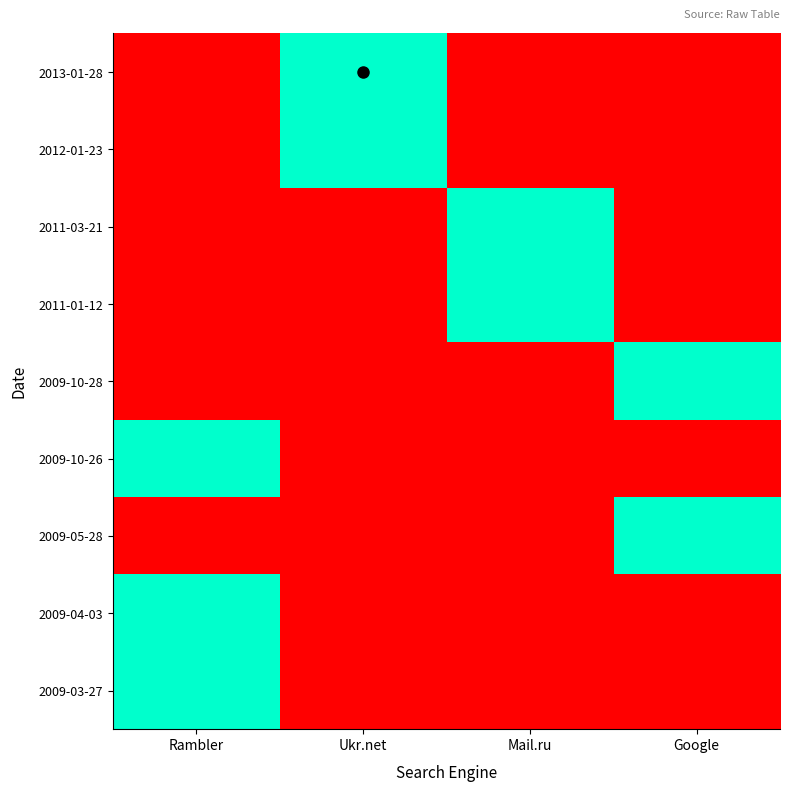

Reading right to left, extract all data points from this chart.

2013-01-28: Google=0	Mail.ru=0	Ukr.net=1	Rambler=0
2012-01-23: Google=0	Mail.ru=0	Ukr.net=1	Rambler=0
2011-03-21: Google=0	Mail.ru=1	Ukr.net=0	Rambler=0
2011-01-12: Google=0	Mail.ru=1	Ukr.net=0	Rambler=0
2009-10-28: Google=1	Mail.ru=0	Ukr.net=0	Rambler=0
2009-10-26: Google=0	Mail.ru=0	Ukr.net=0	Rambler=1
2009-05-28: Google=1	Mail.ru=0	Ukr.net=0	Rambler=0
2009-04-03: Google=0	Mail.ru=0	Ukr.net=0	Rambler=1
2009-03-27: Google=0	Mail.ru=0	Ukr.net=0	Rambler=1